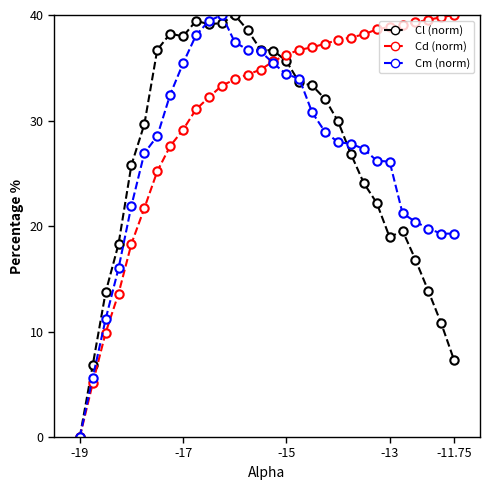

What is the maximum value for Cd (norm)?

40.0